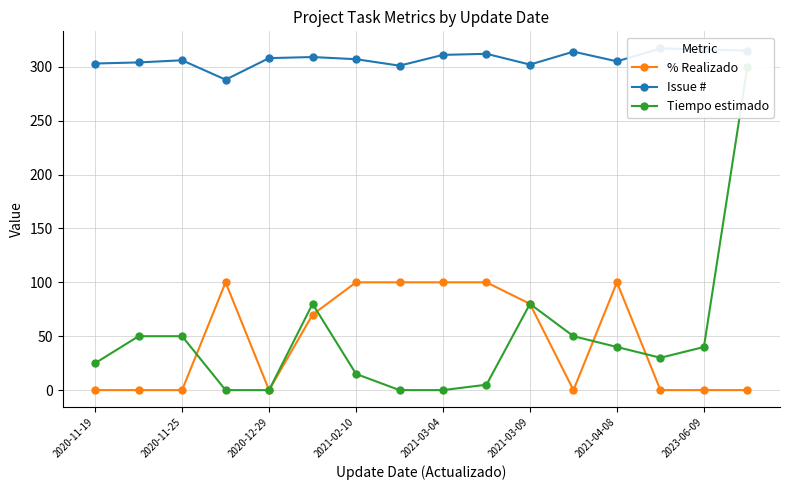

What are all the series names shown in the legend?

% Realizado, Issue #, Tiempo estimado